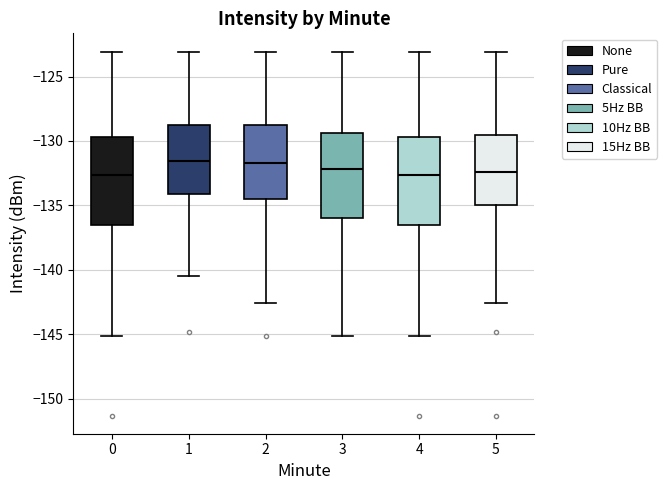

Reading left to right, read every box against the y-axis: the position of its median line, the range the box covers, and the ends of its whiskers. The values are not printed on the chart, so give them approximately, as read against the axis.

0: median -132.5, box -136.5 to -129.5, whiskers -145.0 to -123.0
1: median -131.5, box -134.0 to -129.0, whiskers -140.5 to -123.0
2: median -131.5, box -134.5 to -128.5, whiskers -142.5 to -123.0
3: median -132.0, box -136.0 to -129.5, whiskers -145.0 to -123.0
4: median -132.5, box -136.5 to -129.5, whiskers -145.0 to -123.0
5: median -132.5, box -135.0 to -129.5, whiskers -142.5 to -123.0